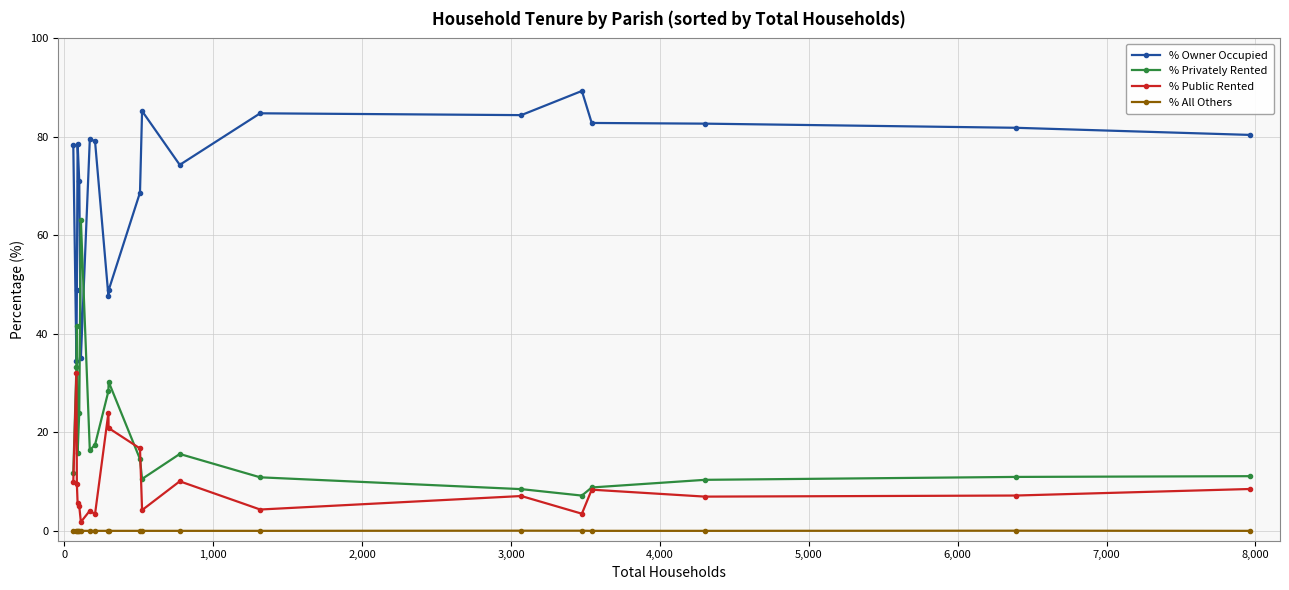

Which series has the largest total across all categories?

% Owner Occupied